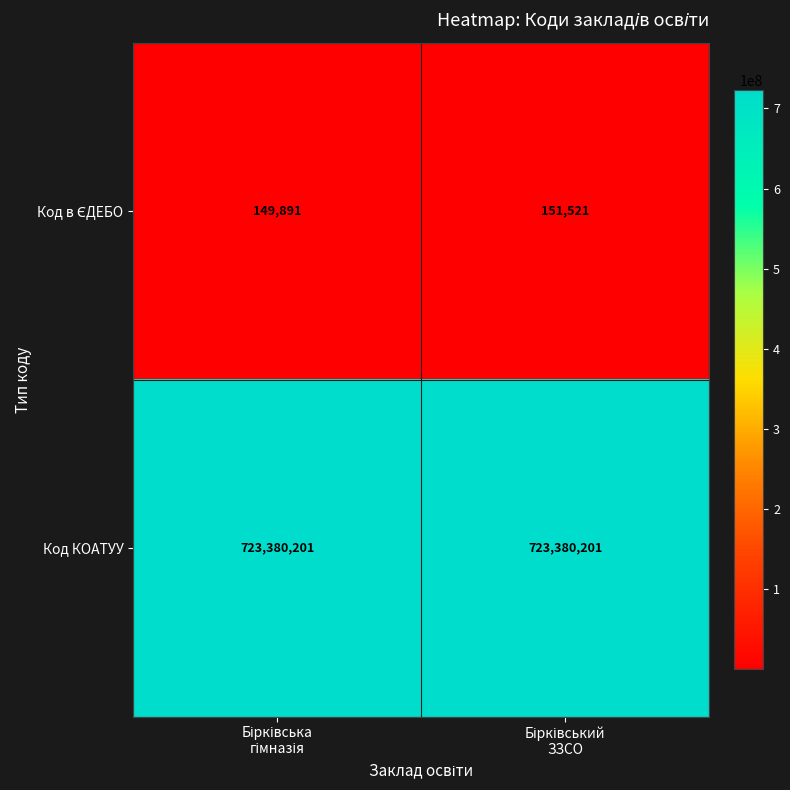

Which series has the largest total across all categories?

Код КОАТУУ